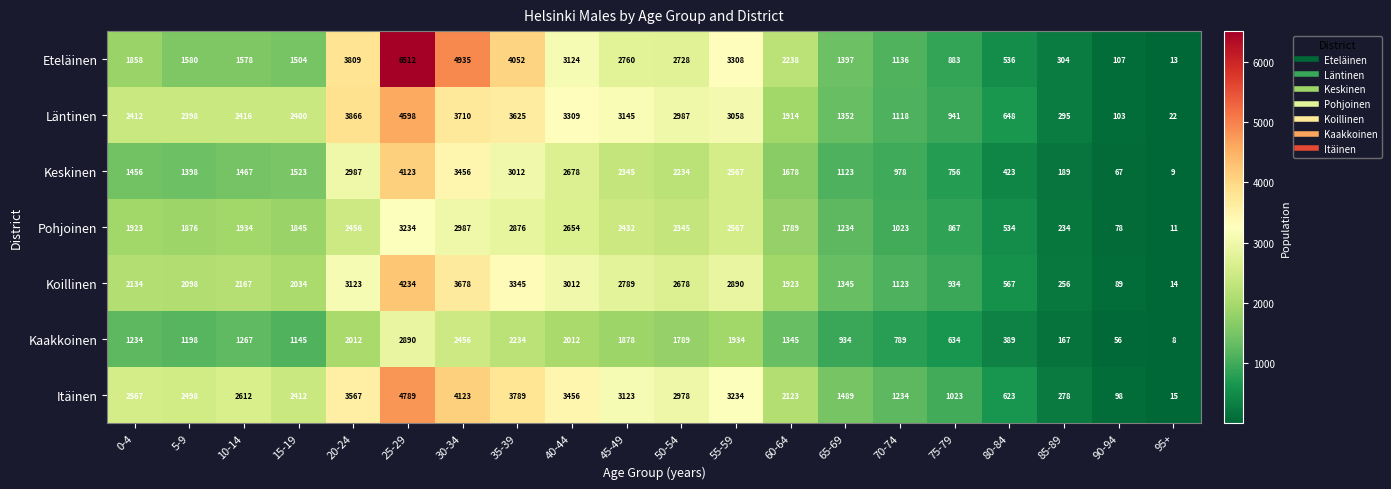

What is the difference between the highest and lowest values at 50-54?

1198